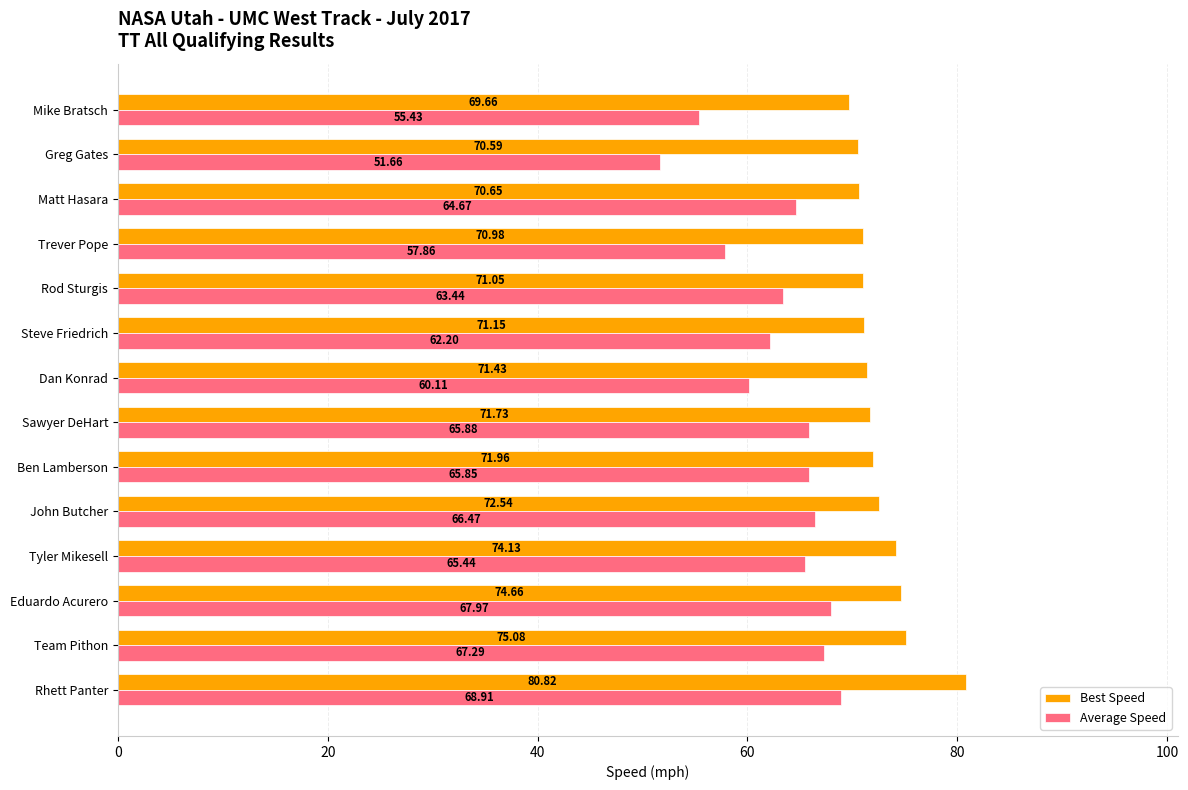

At which category does the chart reach its minimum across all series?

Greg Gates